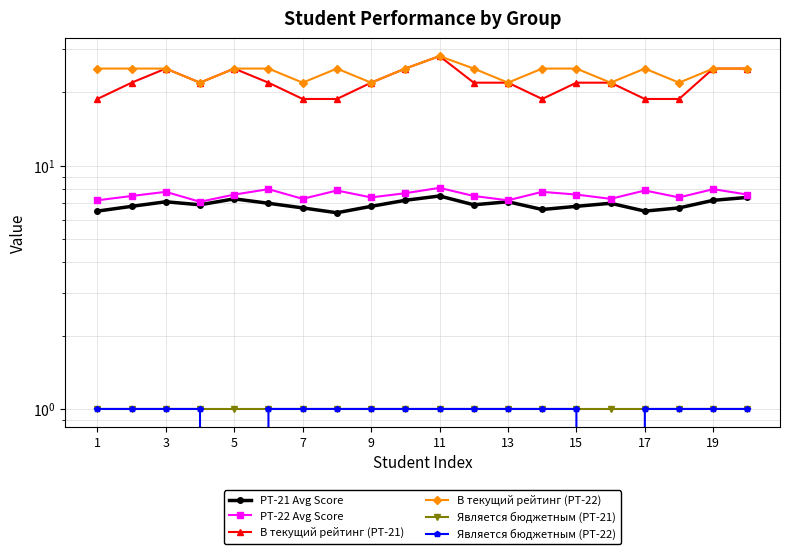

Which series changed the most between 7 and 15?

В текущий рейтинг (РТ-21)